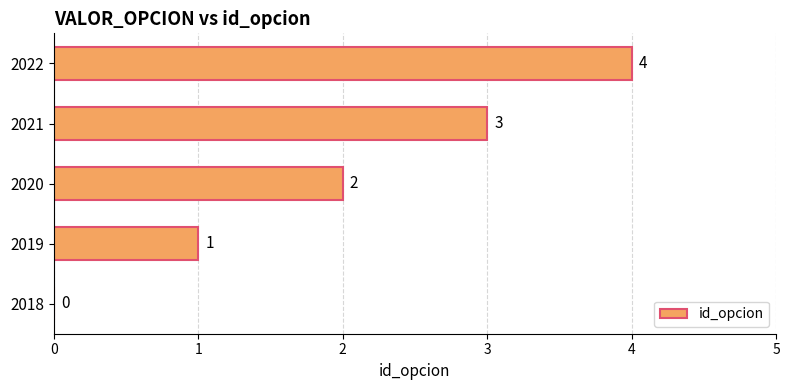

What is the sum of all values?

10